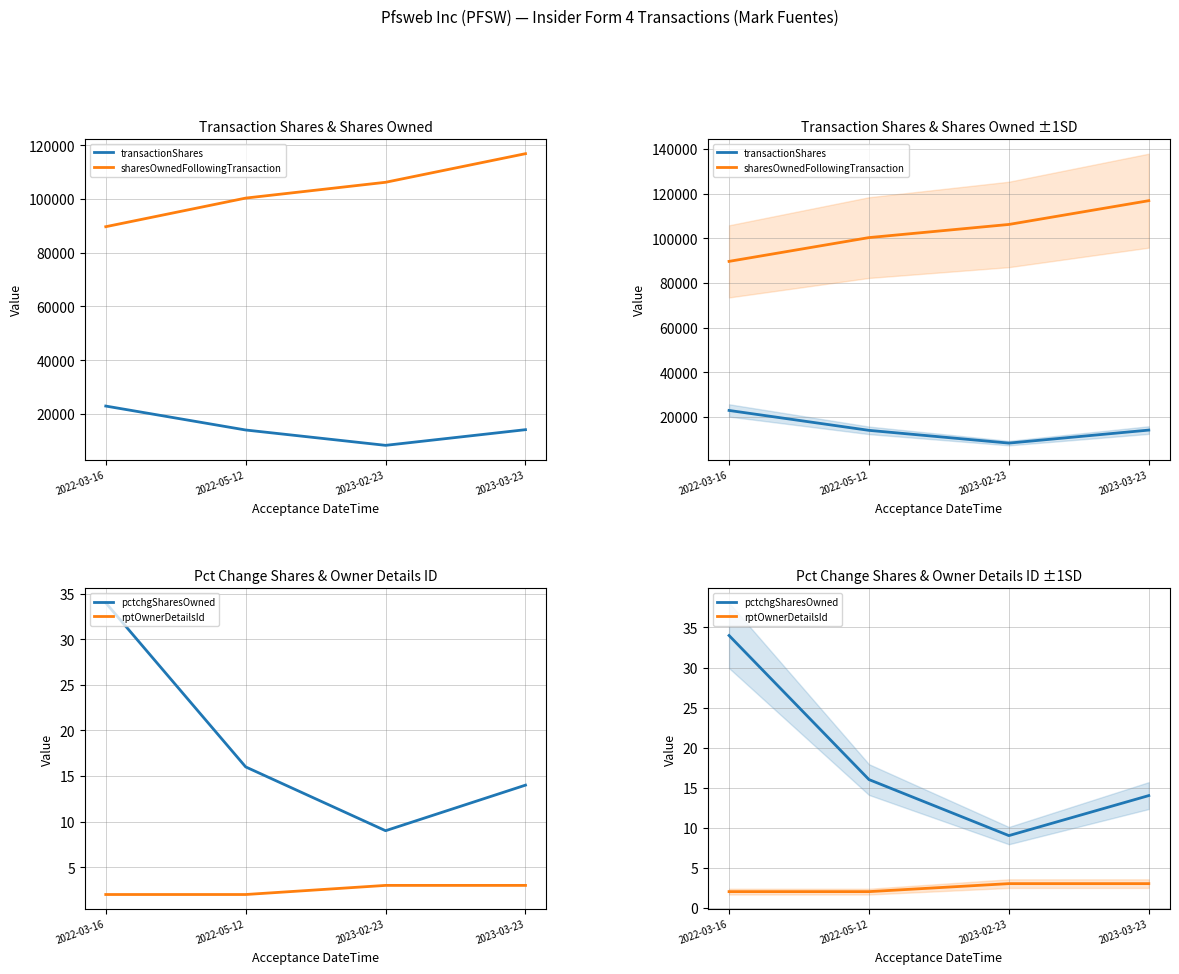

True or false: sharesOwnedFollowingTransaction and rptOwnerDetailsId cross at least once.

False